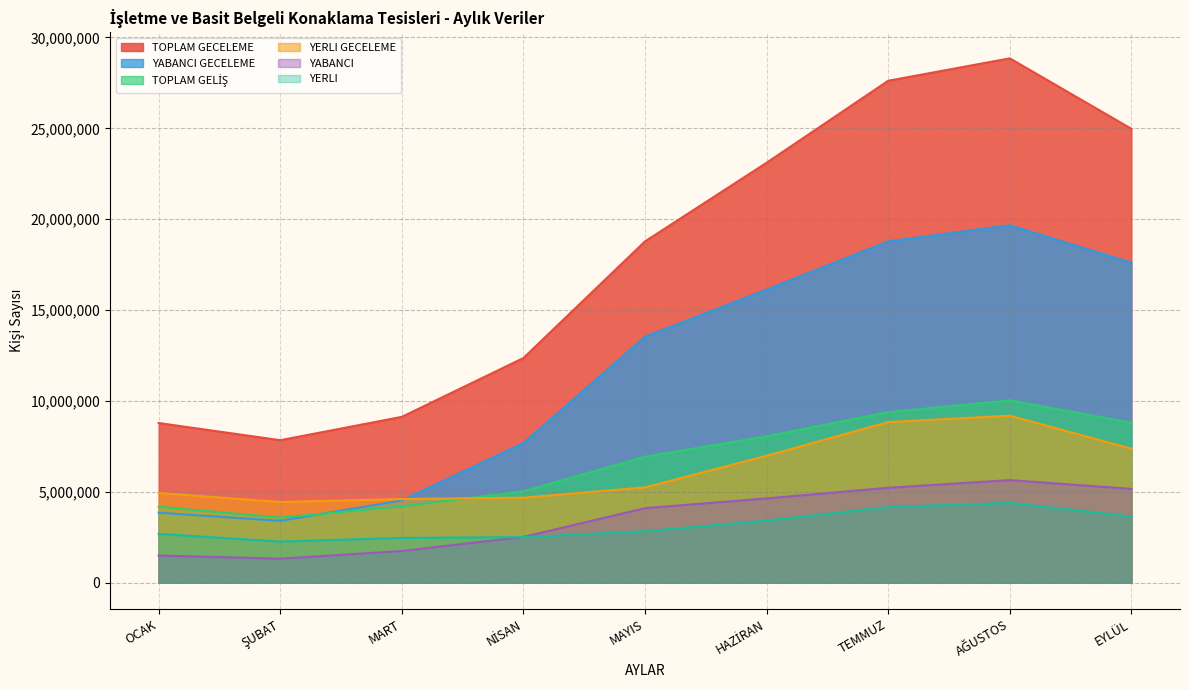

Reading right to left, what are all the values shown in this chart?

YERLI: EYLÜL=3642869	AĞUSTOS=4386616	TEMMUZ=4160082	HAZİRAN=3414360	MAYIS=2829458	NİSAN=2506278	MART=2459821	ŞUBAT=2260308	OCAK=2683637
YABANCI: EYLÜL=5157187	AĞUSTOS=5642337	TEMMUZ=5219266	HAZİRAN=4636321	MAYIS=4097542	NİSAN=2516309	MART=1740209	ŞUBAT=1317681	OCAK=1492732
TOPLAM GELİŞ: EYLÜL=8800056	AĞUSTOS=10028953	TEMMUZ=9379348	HAZİRAN=8050681	MAYIS=6927000	NİSAN=5022587	MART=4200030	ŞUBAT=3577989	OCAK=4176369
YABANCI GECELEME: EYLÜL=17604814	AĞUSTOS=19665412	TEMMUZ=18782055	HAZİRAN=16126103	MAYIS=13536039	NİSAN=7685720	MART=4523248	ŞUBAT=3400921	OCAK=3848931
YERLI GECELEME: EYLÜL=7369313	AĞUSTOS=9185770	TEMMUZ=8835224	HAZİRAN=6979935	MAYIS=5242769	NİSAN=4674517	MART=4599554	ŞUBAT=4436801	OCAK=4934115
TOPLAM GECELEME: EYLÜL=24974127	AĞUSTOS=28851182	TEMMUZ=27617279	HAZİRAN=23106038	MAYIS=18778808	NİSAN=12360237	MART=9122802	ŞUBAT=7837722	OCAK=8783046